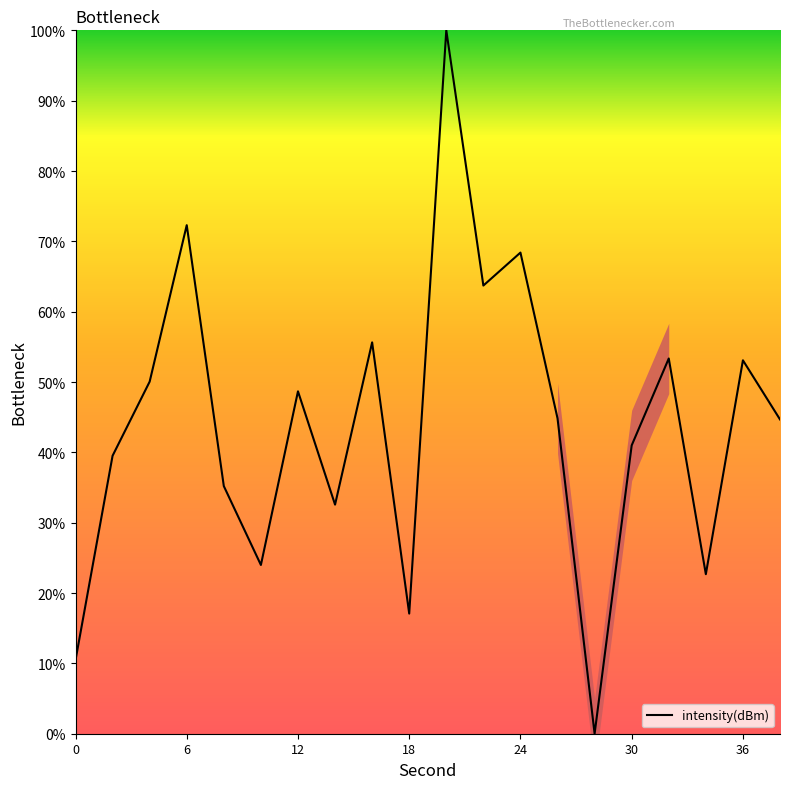

The value of intensity(dBm) at 24 is 40.0. True or false?

False